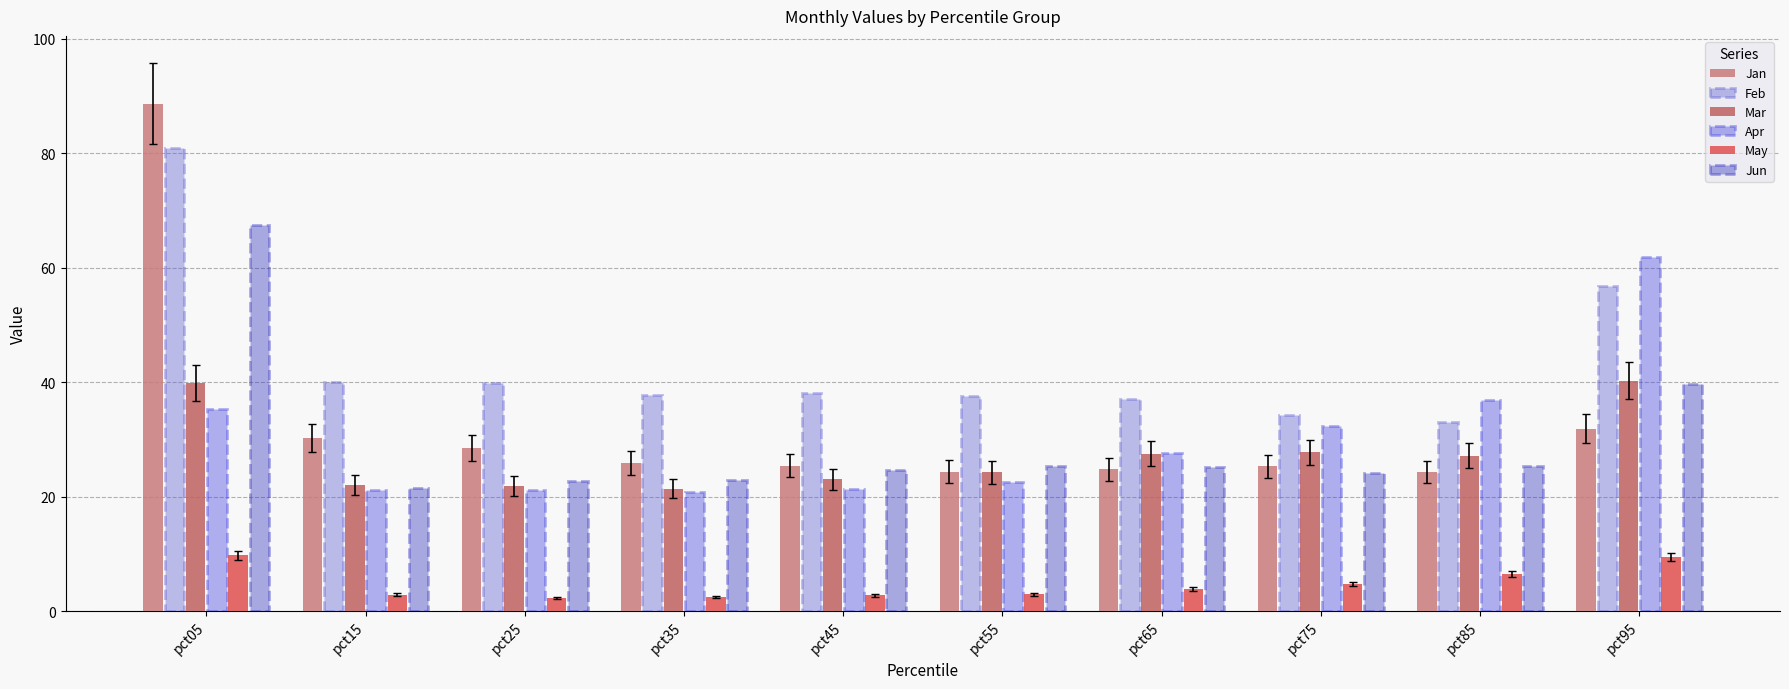

Reading left to right, what are all the values shown in this chart?

Jan: pct05=88.6	pct15=30.2	pct25=28.4	pct35=25.8	pct45=25.4	pct55=24.4	pct65=24.8	pct75=25.3	pct85=24.3	pct95=31.8
Feb: pct05=80.9	pct15=40.1	pct25=39.9	pct35=37.7	pct45=38.2	pct55=37.6	pct65=37.0	pct75=34.2	pct85=33.0	pct95=56.7
Mar: pct05=39.9	pct15=22.0	pct25=21.9	pct35=21.4	pct45=23.0	pct55=24.2	pct65=27.5	pct75=27.7	pct85=27.1	pct95=40.2
Apr: pct05=35.3	pct15=21.2	pct25=21.2	pct35=20.8	pct45=21.2	pct55=22.5	pct65=27.6	pct75=32.3	pct85=36.9	pct95=61.9
May: pct05=9.7	pct15=2.9	pct25=2.3	pct35=2.4	pct45=2.7	pct55=2.9	pct65=3.9	pct75=4.7	pct85=6.4	pct95=9.5
Jun: pct05=67.5	pct15=21.5	pct25=22.8	pct35=22.8	pct45=24.7	pct55=25.3	pct65=25.1	pct75=24.1	pct85=25.3	pct95=39.6